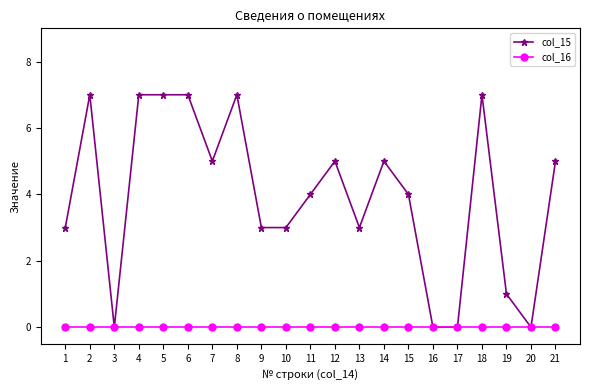

Reading left to right, transcribe all the data shown in this chart.

col_15: 1=3	2=7	3=0	4=7	5=7	6=7	7=5	8=7	9=3	10=3	11=4	12=5	13=3	14=5	15=4	16=0	17=0	18=7	19=1	20=0	21=5
col_16: 1=0	2=0	3=0	4=0	5=0	6=0	7=0	8=0	9=0	10=0	11=0	12=0	13=0	14=0	15=0	16=0	17=0	18=0	19=0	20=0	21=0